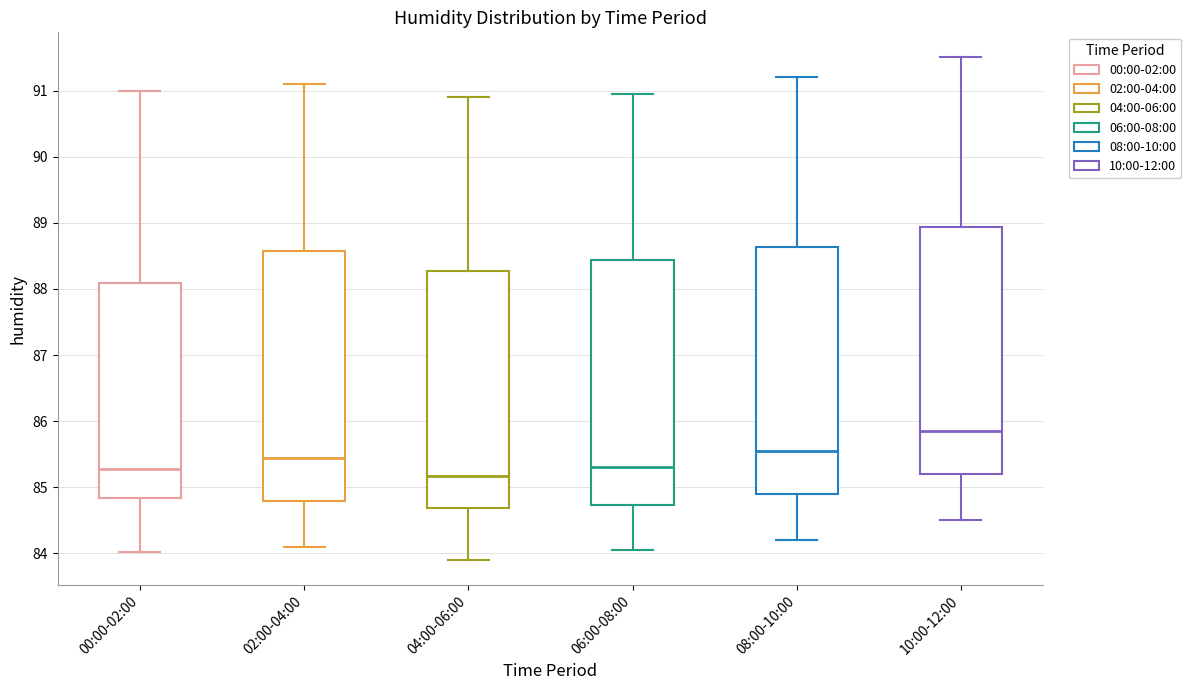

Reading left to right, read every box against the y-axis: the position of its median line, the range the box covers, and the ends of its whiskers. The values are not printed on the chart, so give them approximately, as read against the axis.

00:00-02:00: median 85.3, box 84.8 to 88.1, whiskers 84.0 to 91.0
02:00-04:00: median 85.5, box 84.8 to 88.6, whiskers 84.1 to 91.1
04:00-06:00: median 85.2, box 84.7 to 88.3, whiskers 83.9 to 90.9
06:00-08:00: median 85.3, box 84.7 to 88.4, whiskers 84.1 to 91.0
08:00-10:00: median 85.6, box 84.9 to 88.6, whiskers 84.2 to 91.2
10:00-12:00: median 85.9, box 85.2 to 88.9, whiskers 84.5 to 91.5